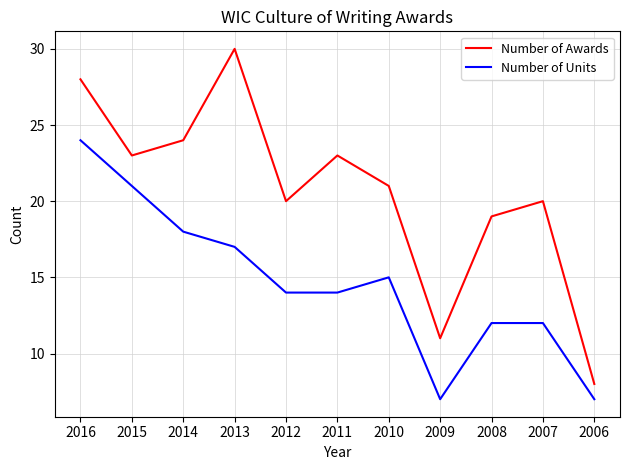

What is the minimum value shown in the chart?

7